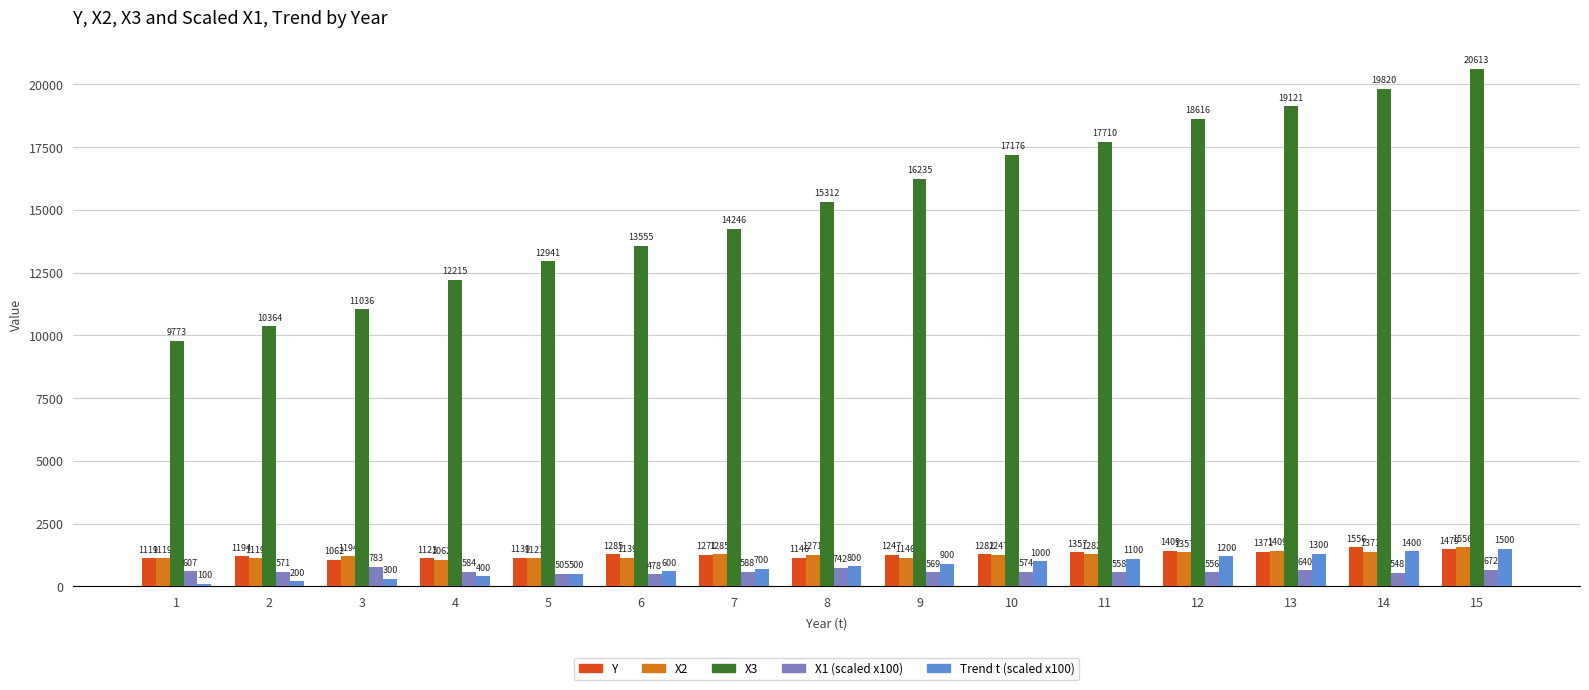

Where is Y nearest to the value 1309?

6